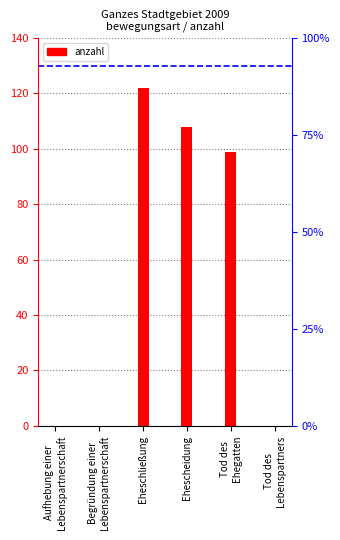

What is the change in value from Aufhebung einer
Lebenspartnerschaft to Ehescheidung?

+108